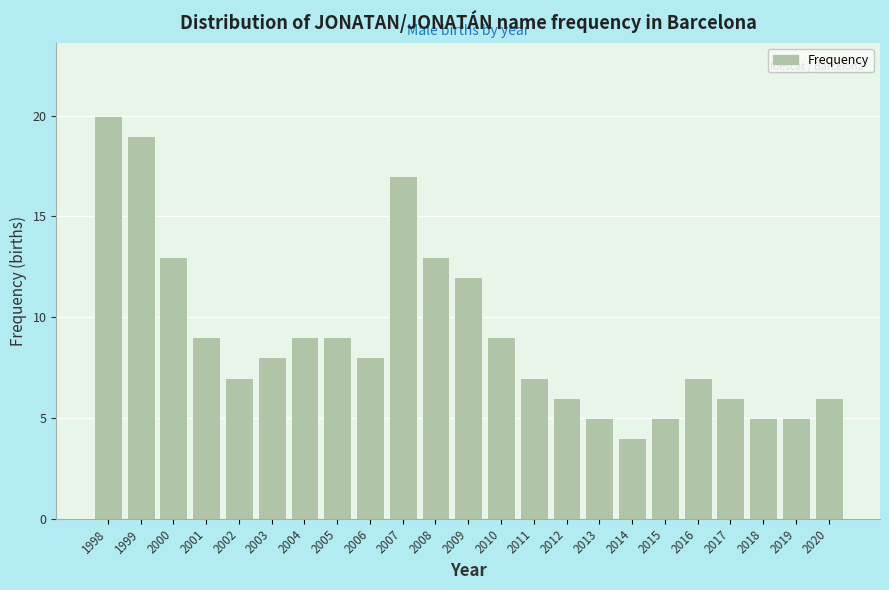

Reading left to right, what are all the values shown in this chart?

20	19	13	9	7	8	9	9	8	17	13	12	9	7	6	5	4	5	7	6	5	5	6